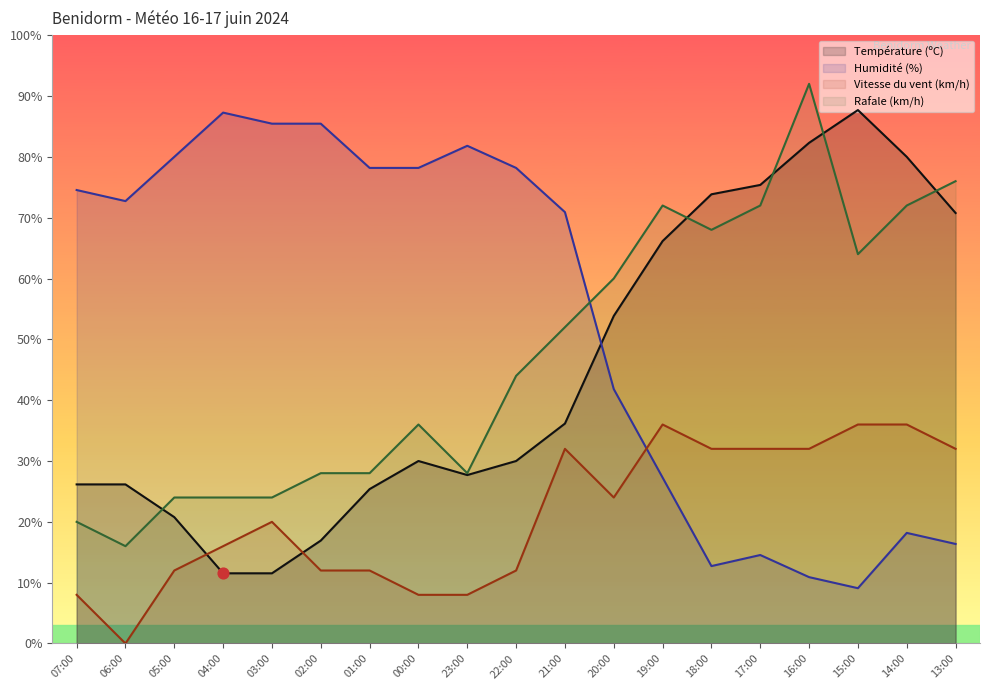

What are all the series names shown in the legend?

Température (ºC), Humidité (%), Vitesse du vent (km/h), Rafale (km/h)